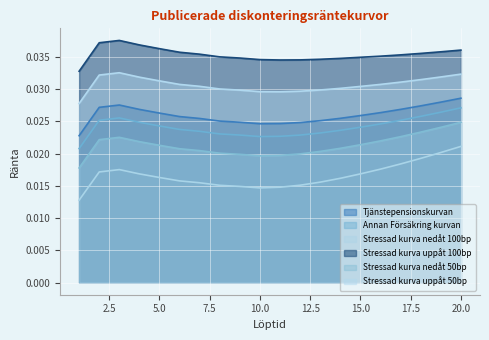

At how many categories does at least one series exceed 0?

20